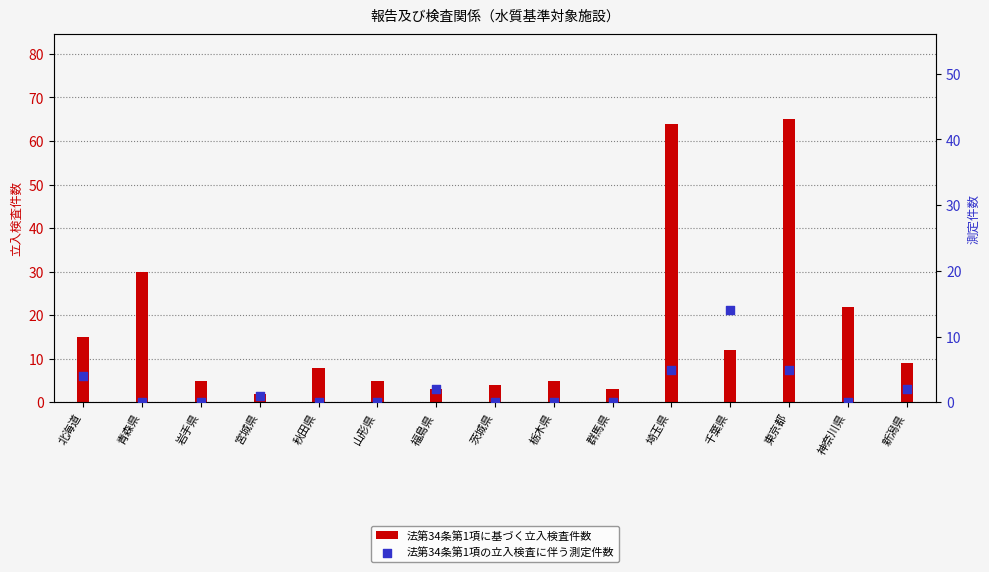

At which category is the sum across all series the highest?

東京都